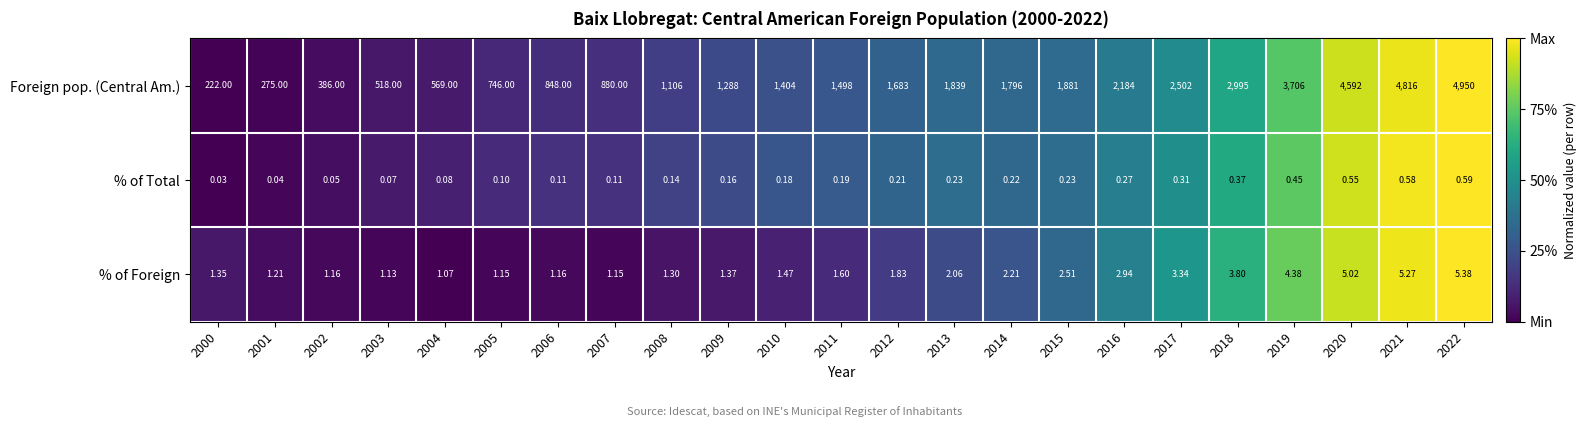

Which series changed the most between 2004 and 2010?

Foreign pop. (Central Am.)